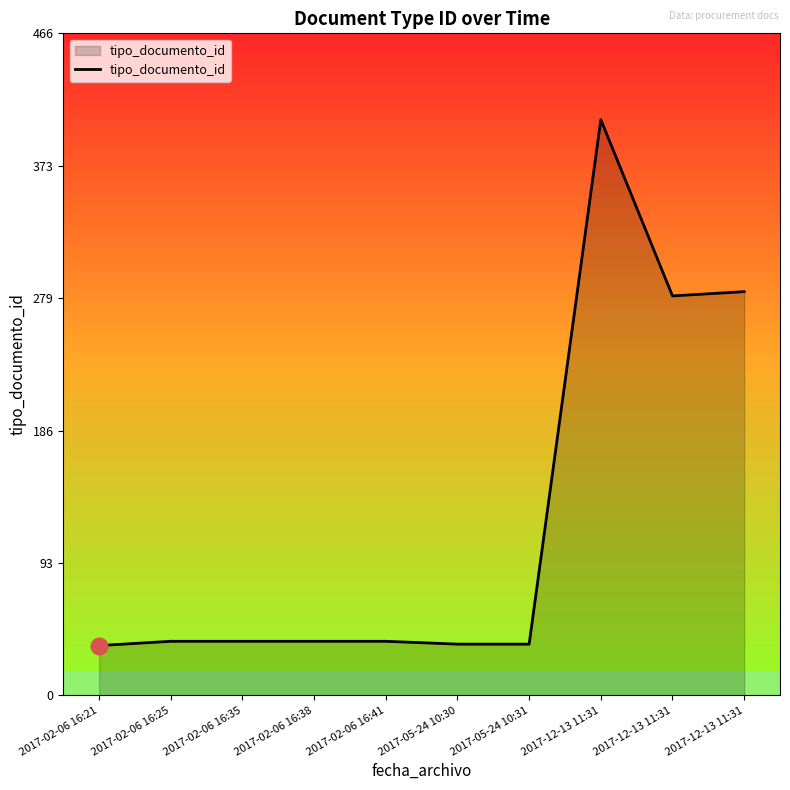

Rank the categories by value from lowest to highest.

2017-02-06 16:21, 2017-05-24 10:30, 2017-05-24 10:31, 2017-02-06 16:25, 2017-02-06 16:35, 2017-02-06 16:38, 2017-02-06 16:41, 2017-12-13 11:31, 2017-12-13 11:31, 2017-12-13 11:31